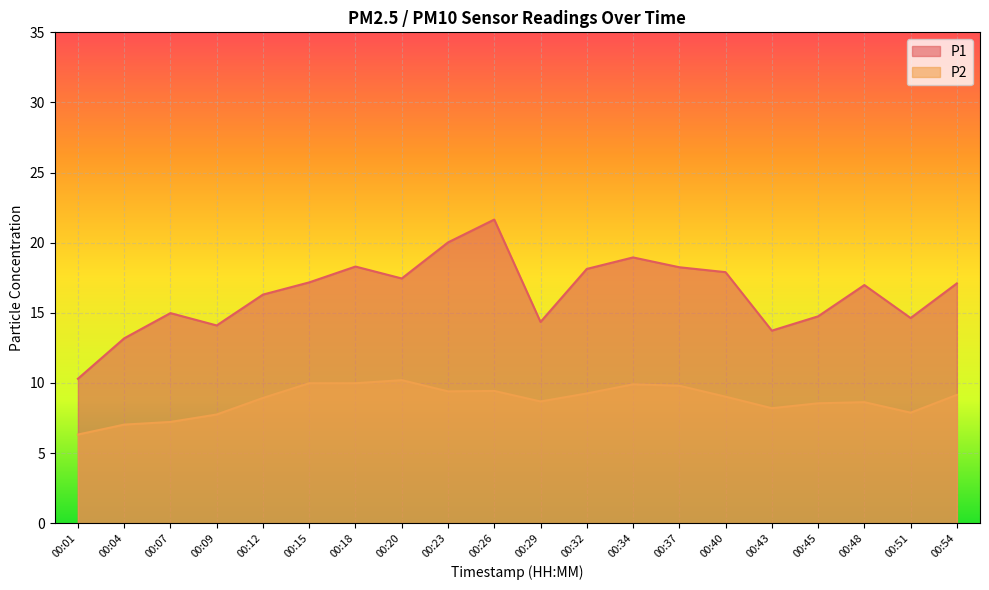

True or false: P1 has more than 1 interior local peaks.

True